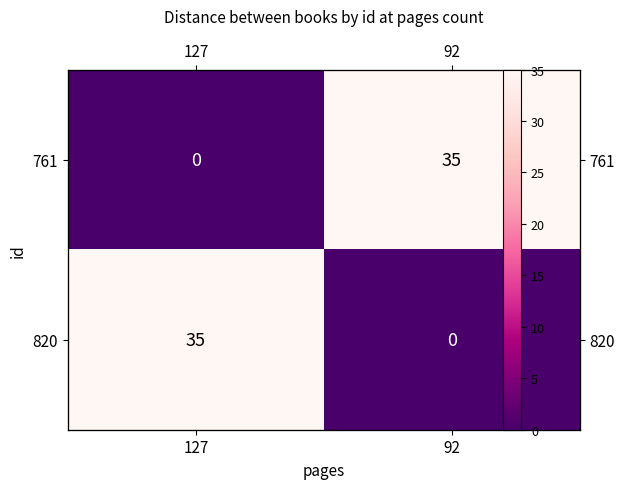

List the labels in order of 761 value, largest first.

92, 127